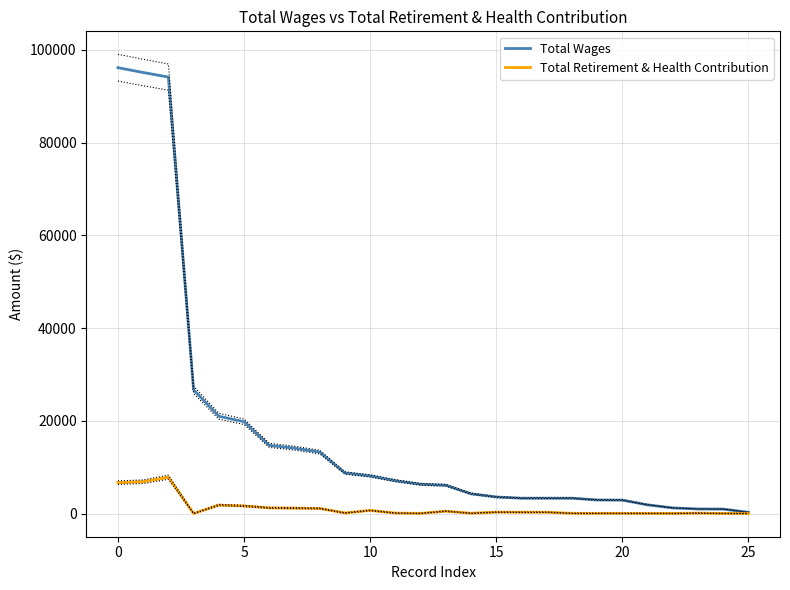

Which series changed the most between 5 and 15?

Total Wages